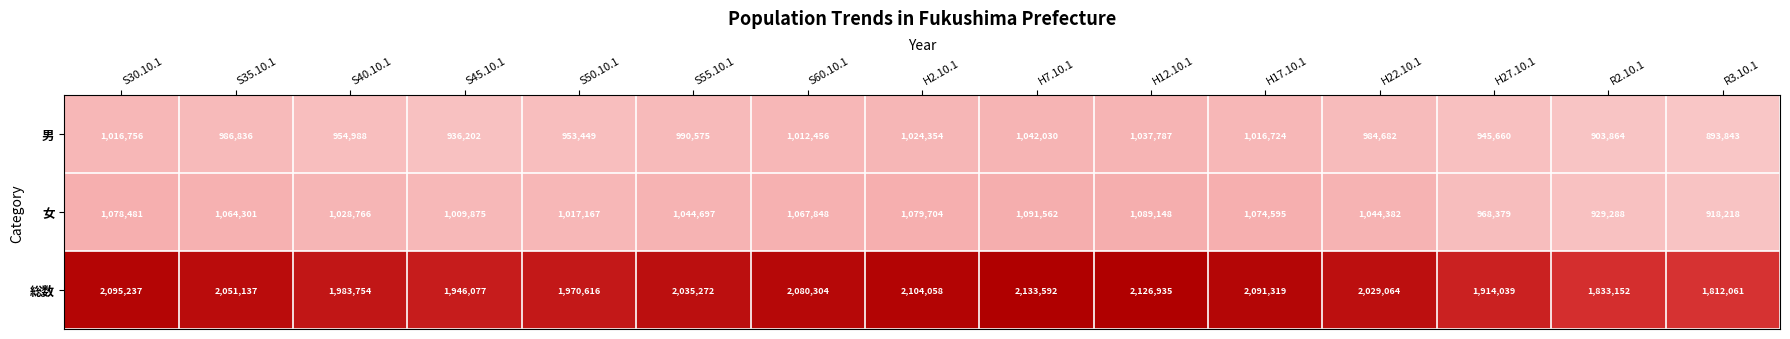

How many series are shown in this chart?

3